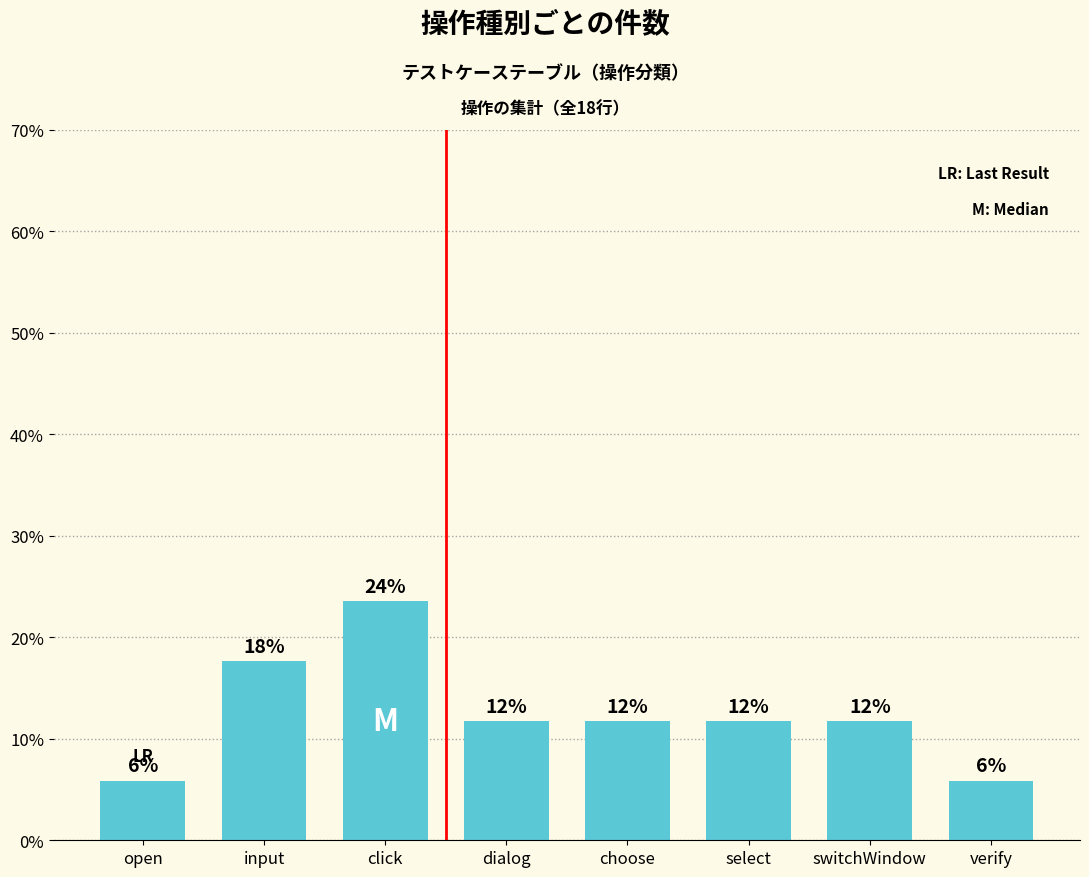

What is the change in value from input to click?

+0.1